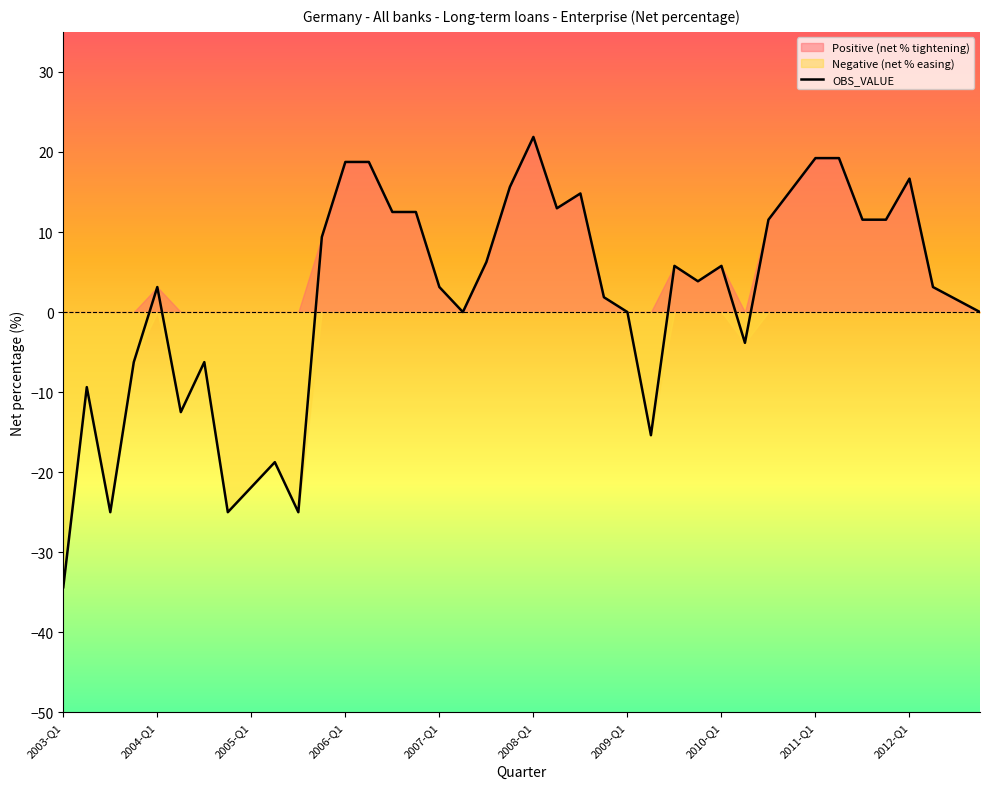

Reading left to right, extract all data points from this chart.

-34.4	-9.4	-25.0	-6.2	3.1	-12.5	-6.2	-25.0	-21.9	-18.8	-25.0	9.4	18.8	18.8	12.5	12.5	3.1	0.0	6.2	15.6	21.9	13.0	14.8	1.9	0.0	-15.4	5.8	3.8	5.8	-3.8	11.5	15.4	19.2	19.2	11.5	11.5	16.7	3.1	1.6	0.0